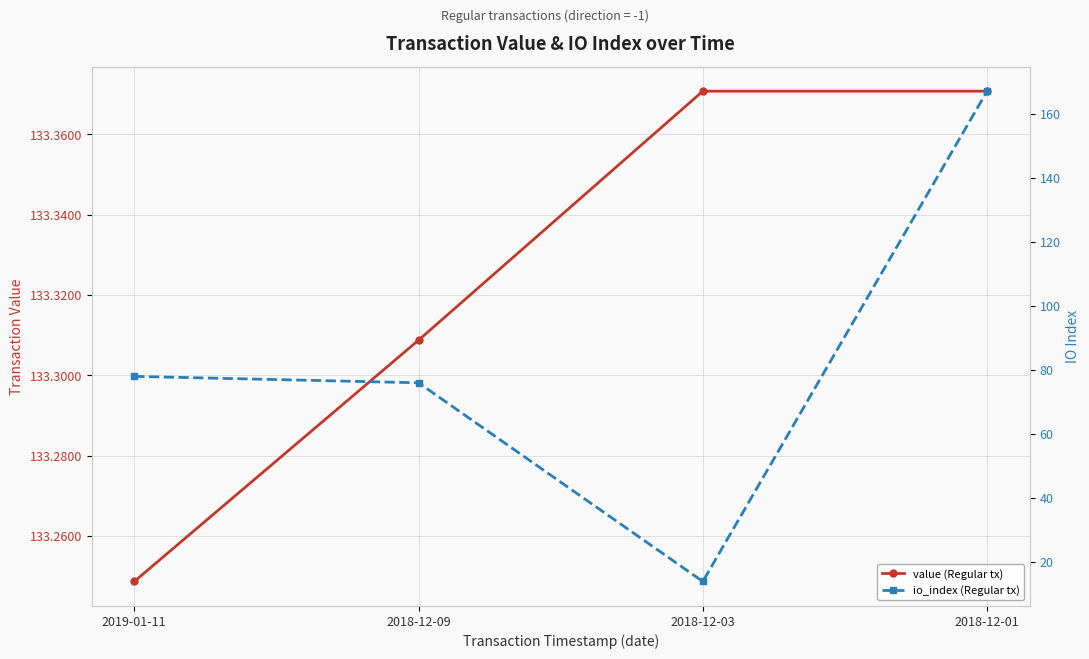

How many lines are shown in the chart?

2